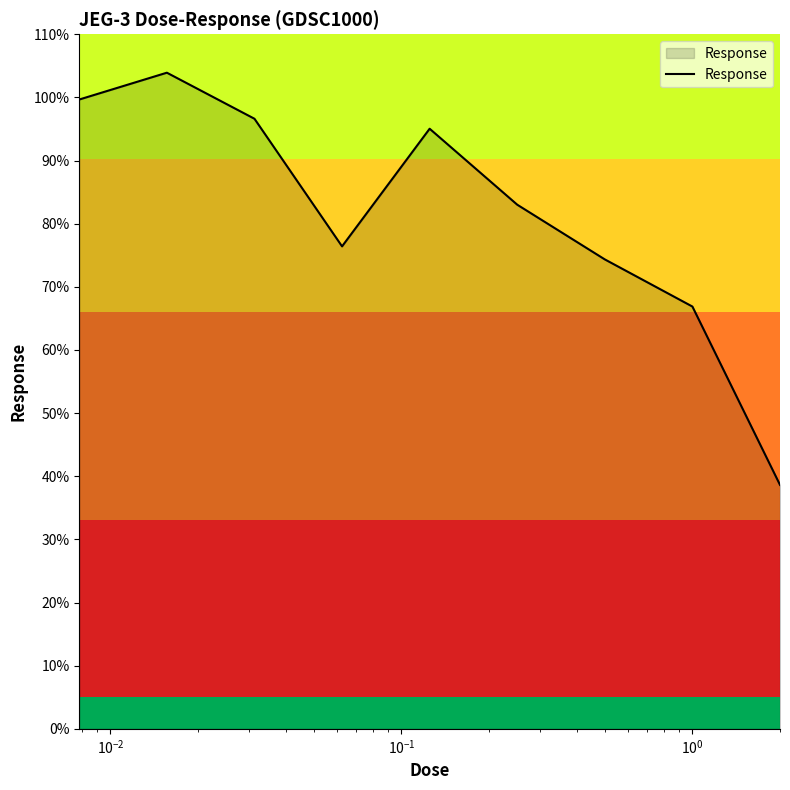

How many values exceed 83?

5